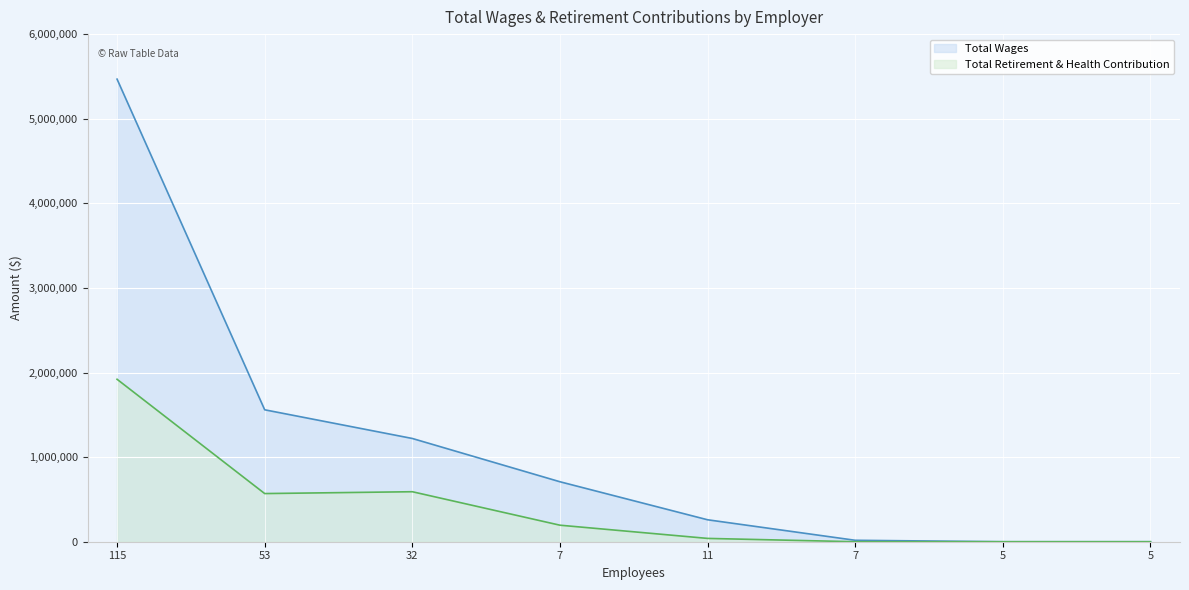

What is the total value across all series at 7?

904167